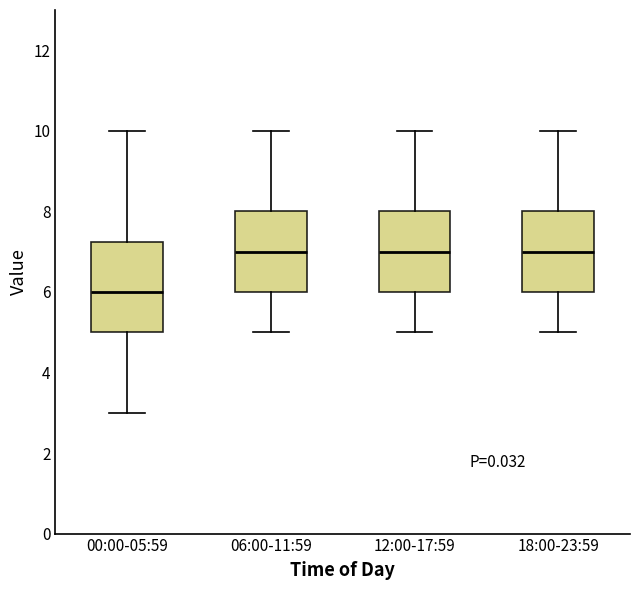

Reading left to right, transcribe this box plot: for each box, give where its median line is, the range the box spans, and where its two whiskers end, as read against the y-axis. The values are not printed on the chart, so give them approximately, as read against the axis.

00:00-05:59: median 6.0, box 5.0 to 7.2, whiskers 3.0 to 10.0
06:00-11:59: median 7.0, box 6.0 to 8.0, whiskers 5.0 to 10.0
12:00-17:59: median 7.0, box 6.0 to 8.0, whiskers 5.0 to 10.0
18:00-23:59: median 7.0, box 6.0 to 8.0, whiskers 5.0 to 10.0